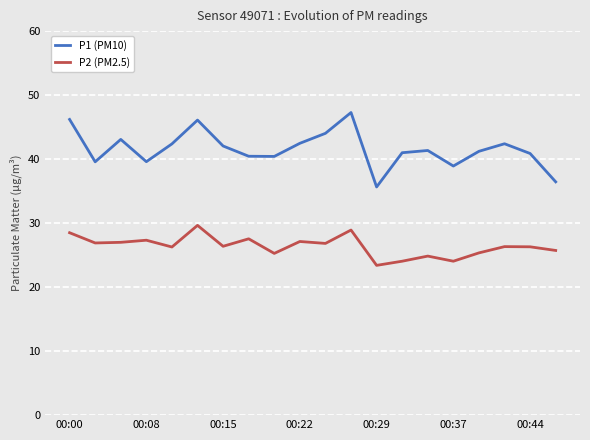

Which series has the widest spread of values?

P1 (PM10)